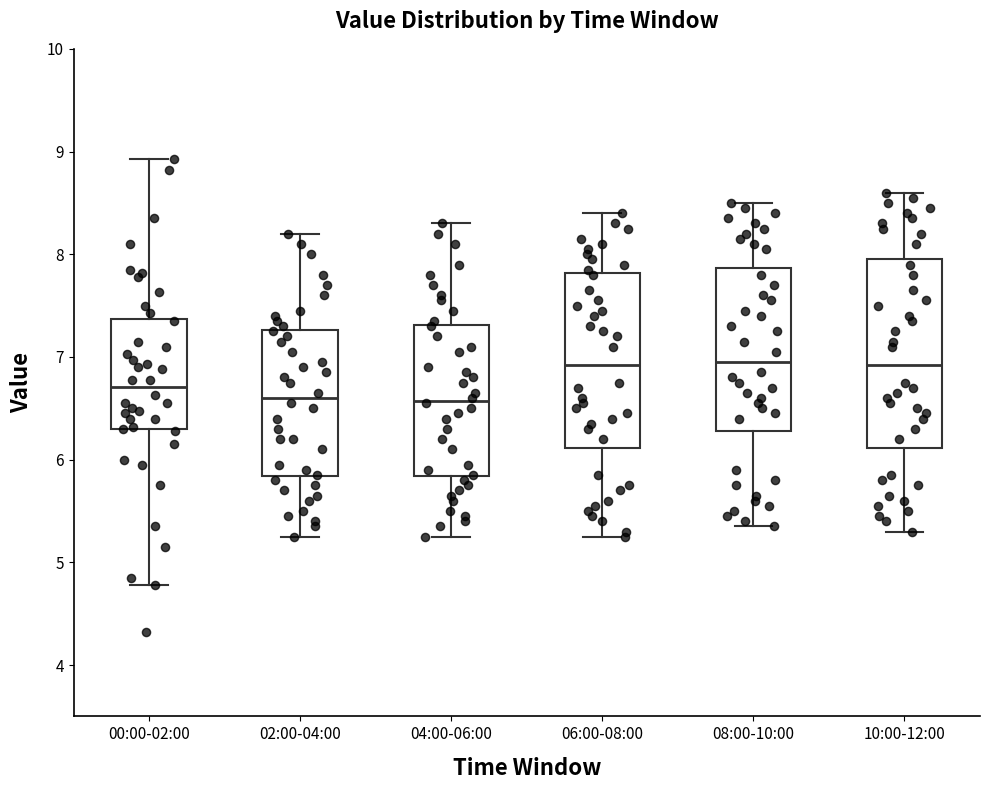

Where does the lower whisker of the box for 04:00-06:00 end on the y-axis? The values are not printed on the chart, so give them approximately, as read against the axis.

5.3